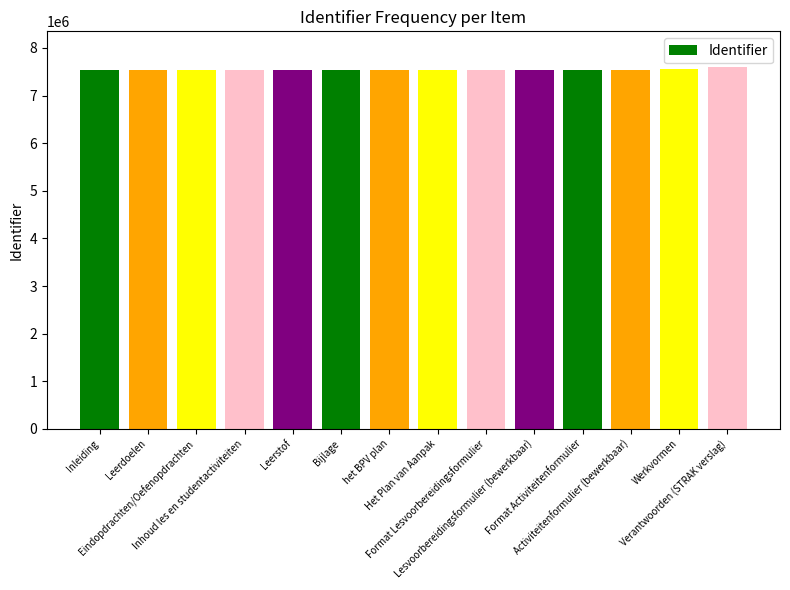

What is the change in value from Leerstof to Het Plan van Aanpak?

+16